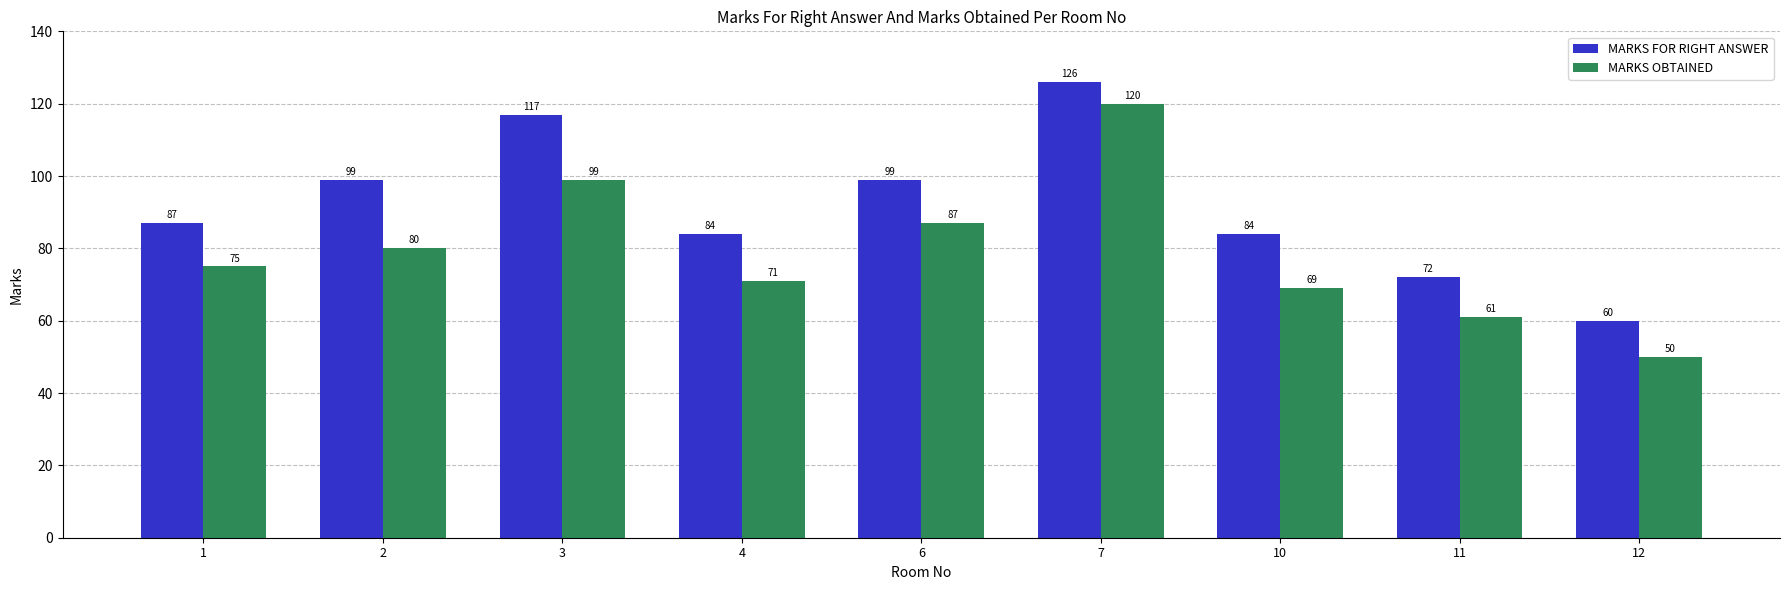

Is the value of MARKS FOR RIGHT ANSWER at 3 greater than the value of MARKS OBTAINED at 6?

Yes